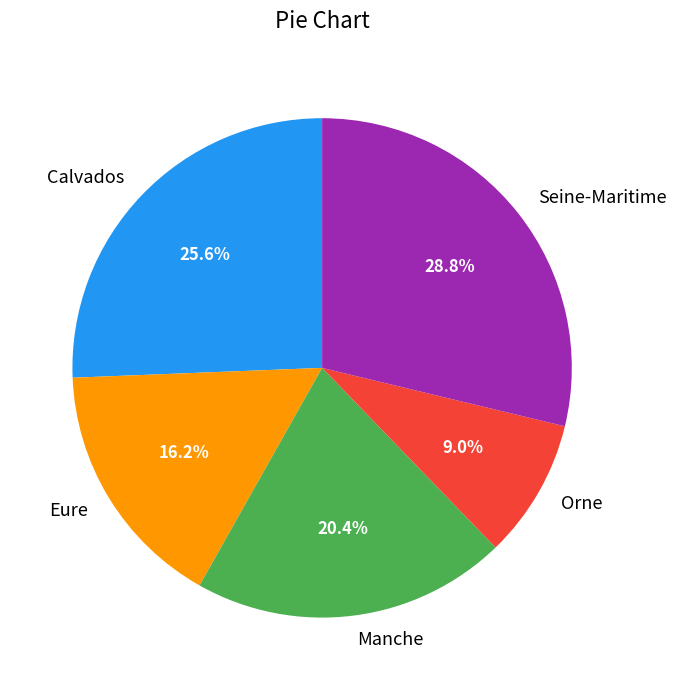

How many segments does this pie chart have?

5